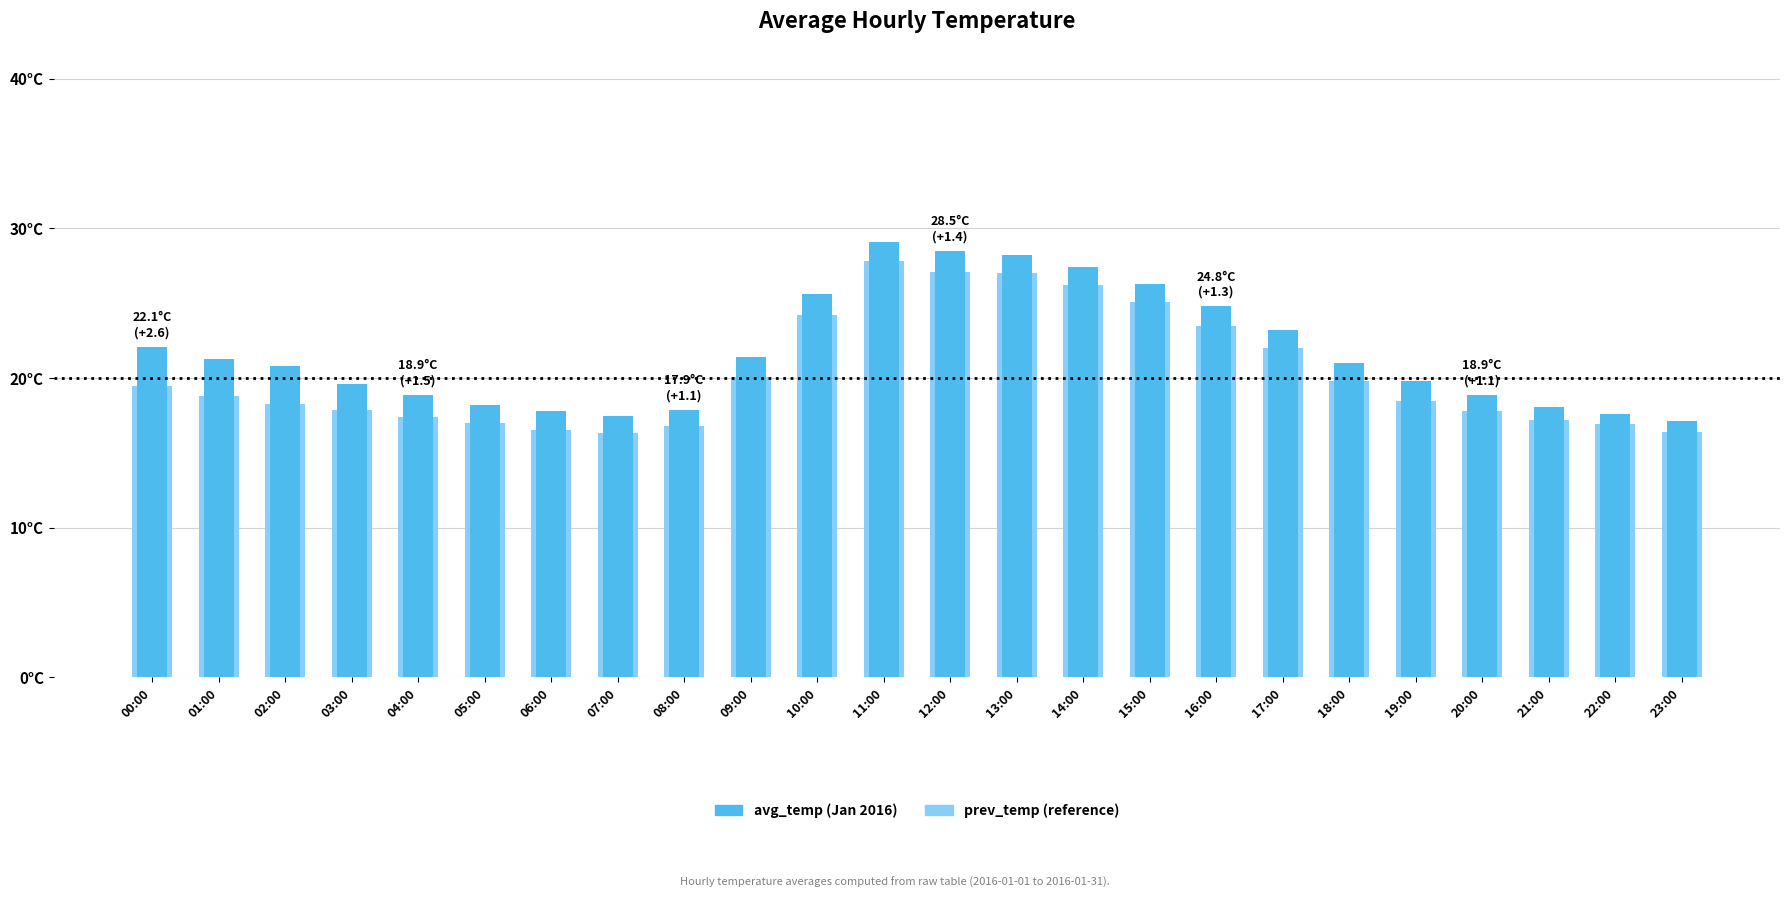

What is the difference between the maximum and second lowest values in the avg_temp series?

11.6